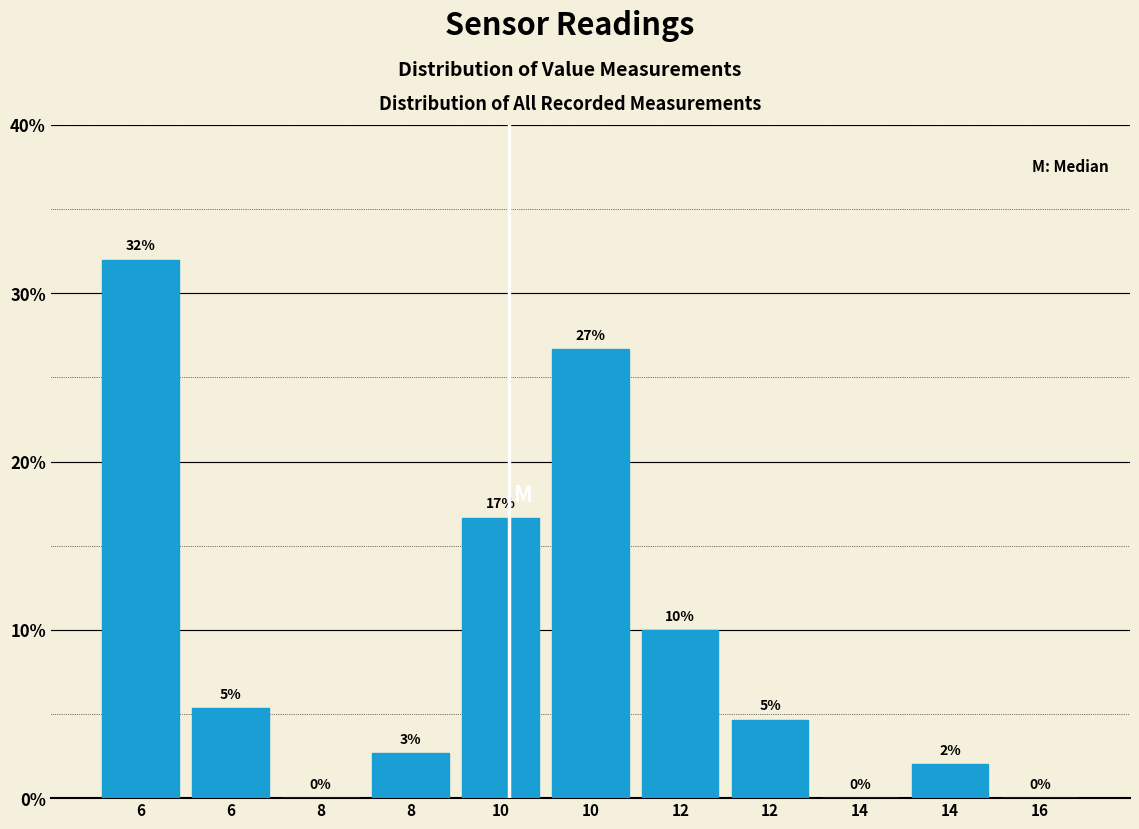

How many values exceed 4?

6